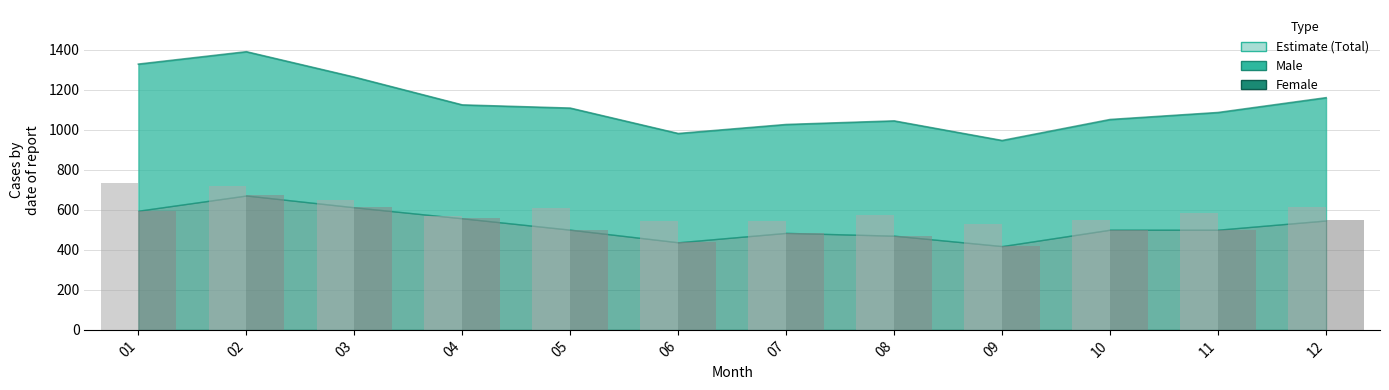

What is the maximum value for Female (bar)?

672